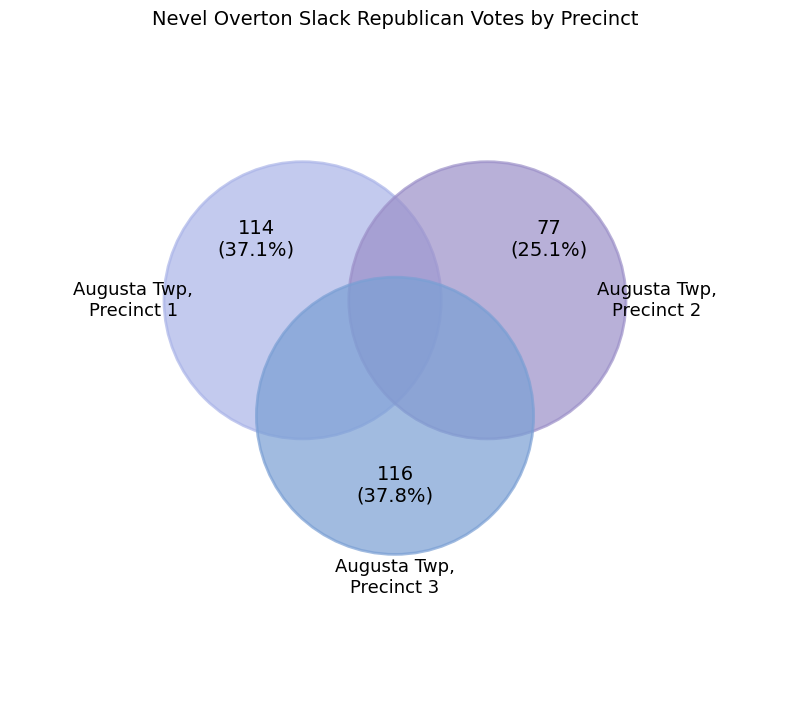

Count the number of slices in the pie.

3